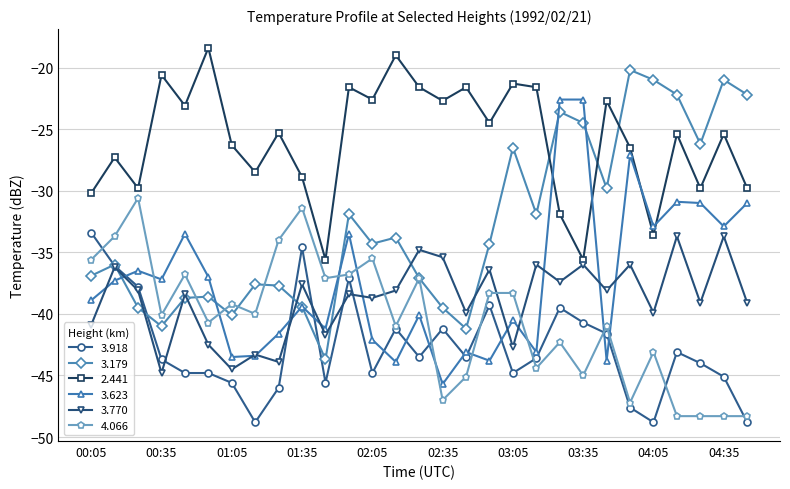

What is the maximum value for 3.918?

-33.4